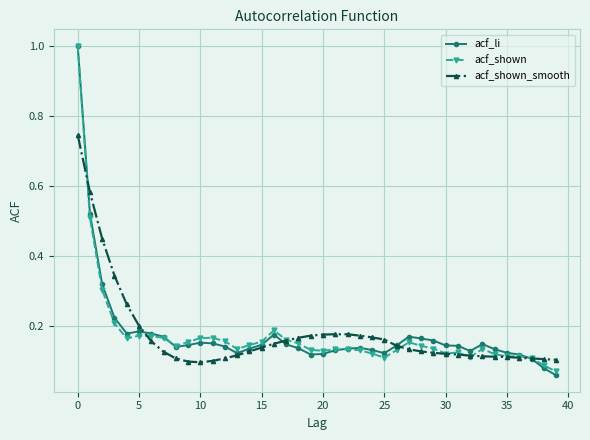

What are all the series names shown in the legend?

acf_li, acf_shown, acf_shown_smooth